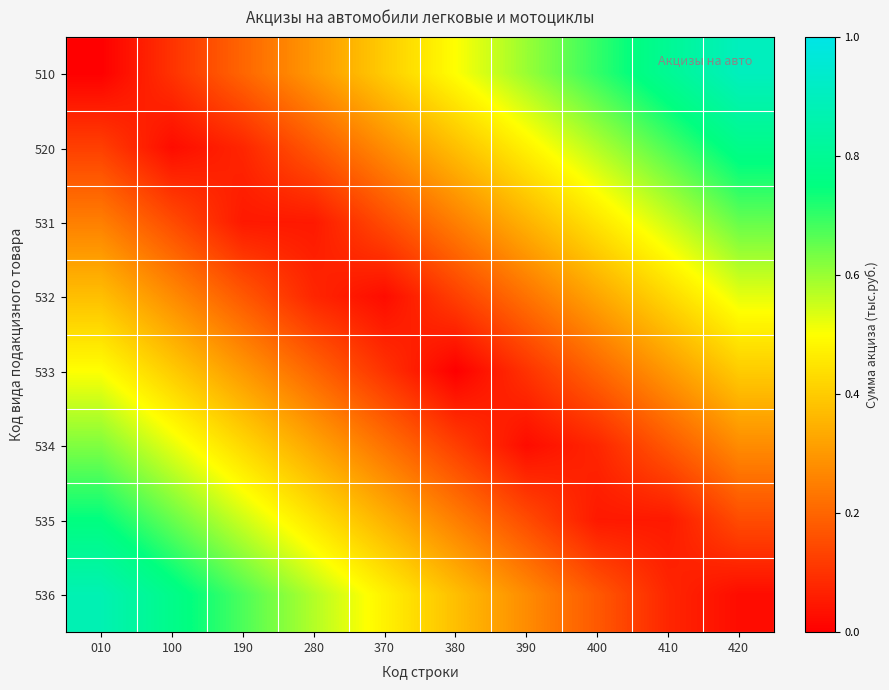

Which has a higher value, 010 or 390?

390